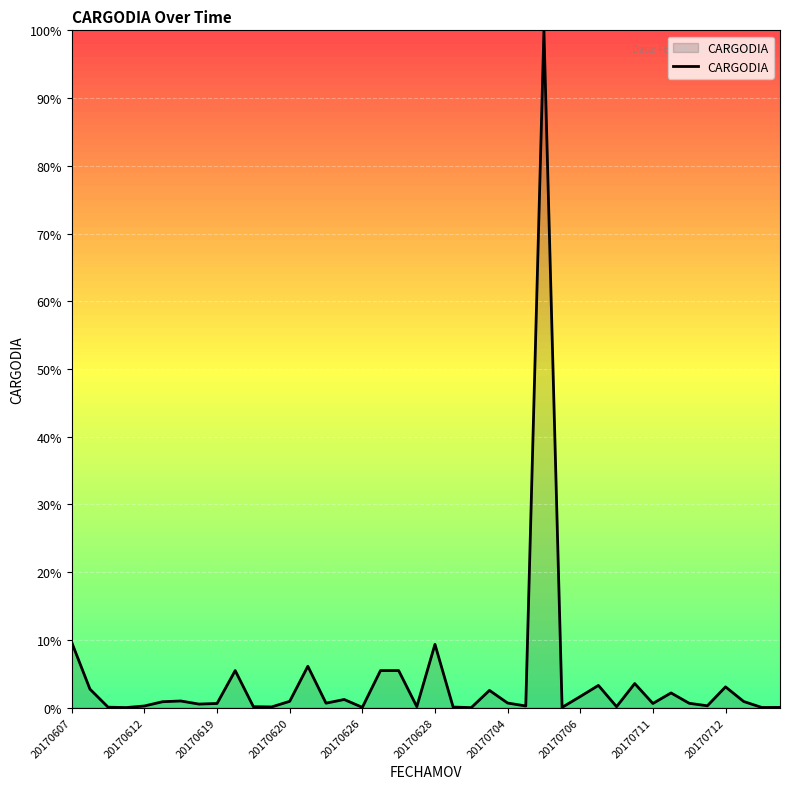

What is the difference between the maximum and minimum values?

100.0